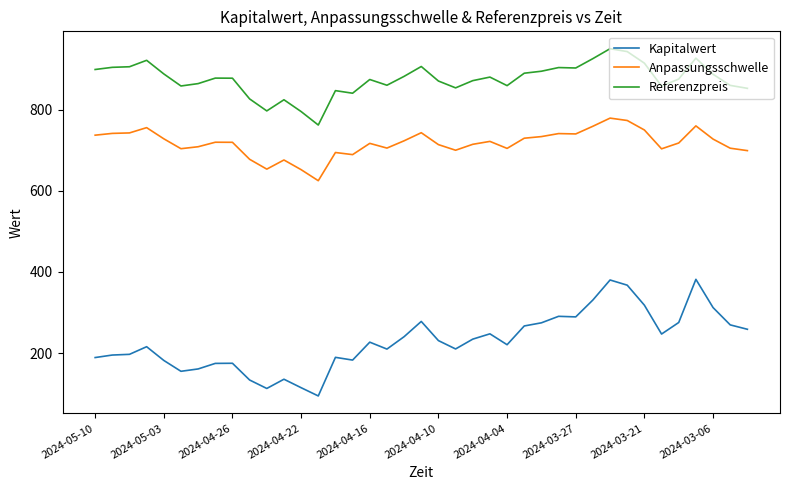

List the series in order of their peak value, lowest first.

Kapitalwert, Anpassungsschwelle, Referenzpreis